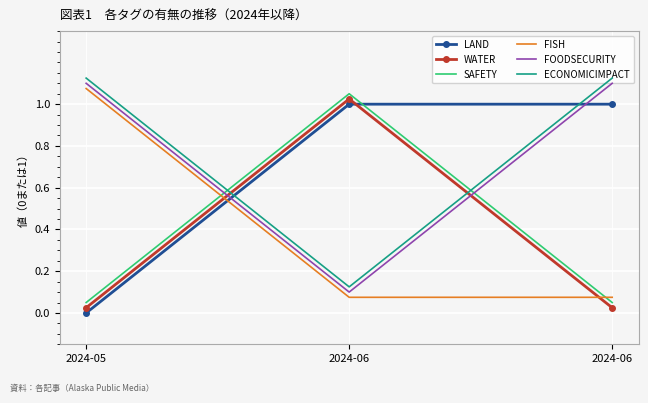

Which series has the largest range (max minus min)?

LAND